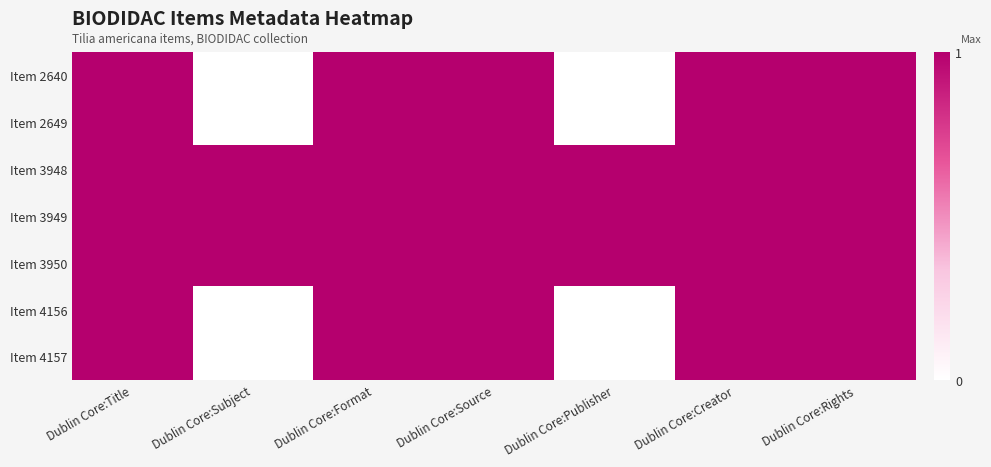

How many categories are shown in the chart?

7